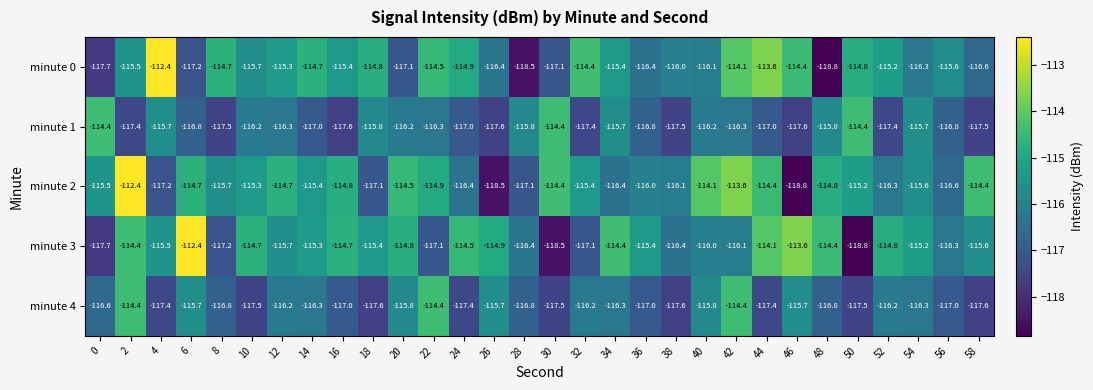

What is the smallest value displayed?

-118.8